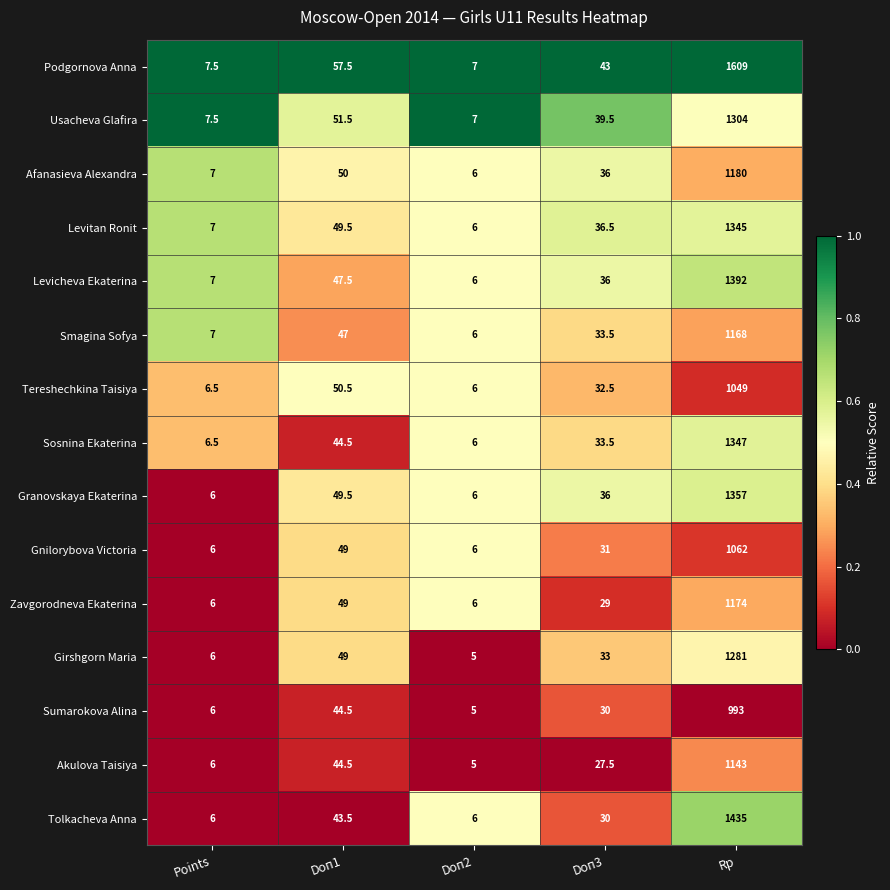

At which category is the sum across all series the highest?

Rp